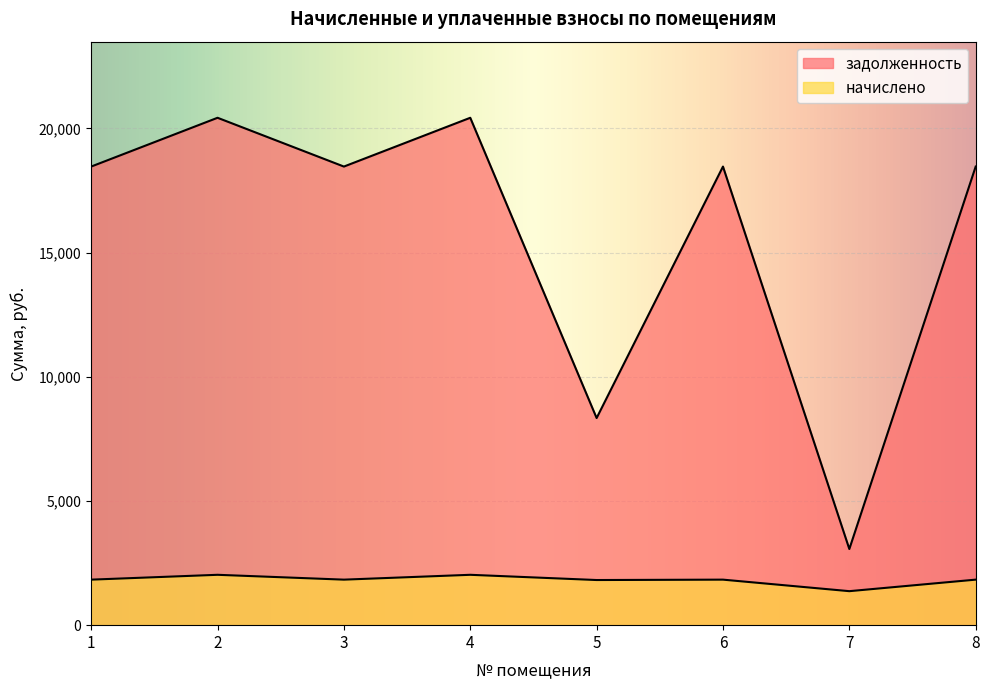

What is the difference between the maximum and minimum values in the задолженность series?

17363.7